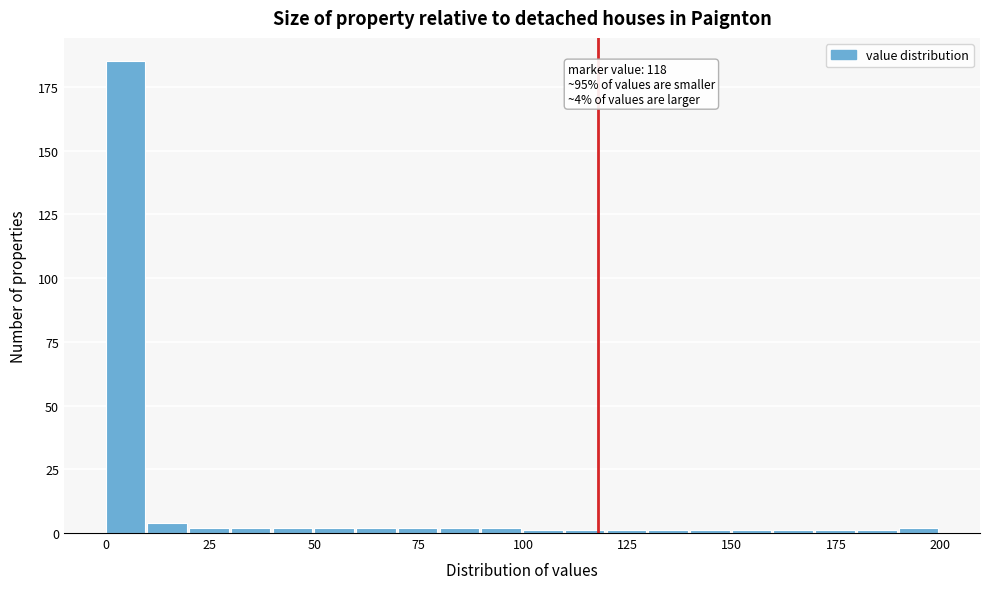

Read against the x-axis, roughly where is the centre of the tallest bar?

5